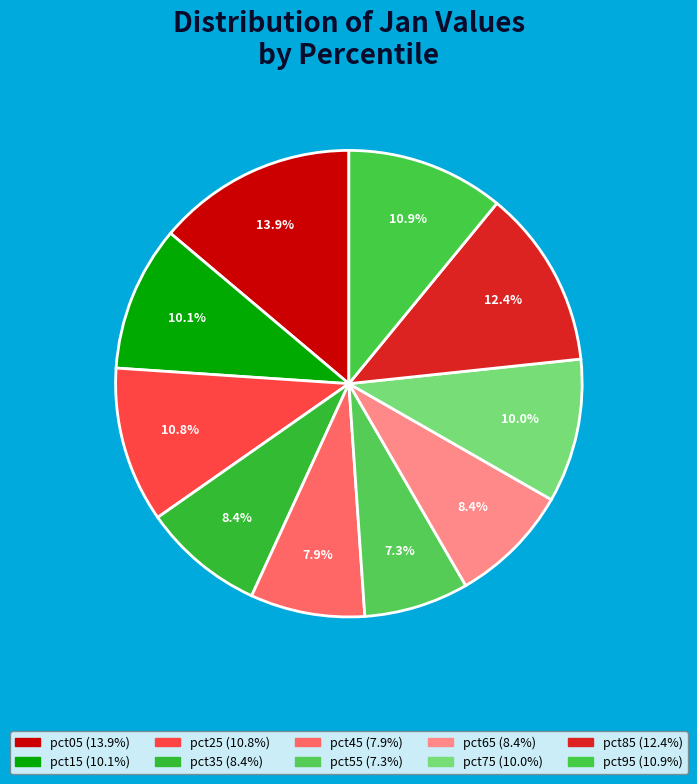

To the nearest percent, what is the average slice percentage?

10%